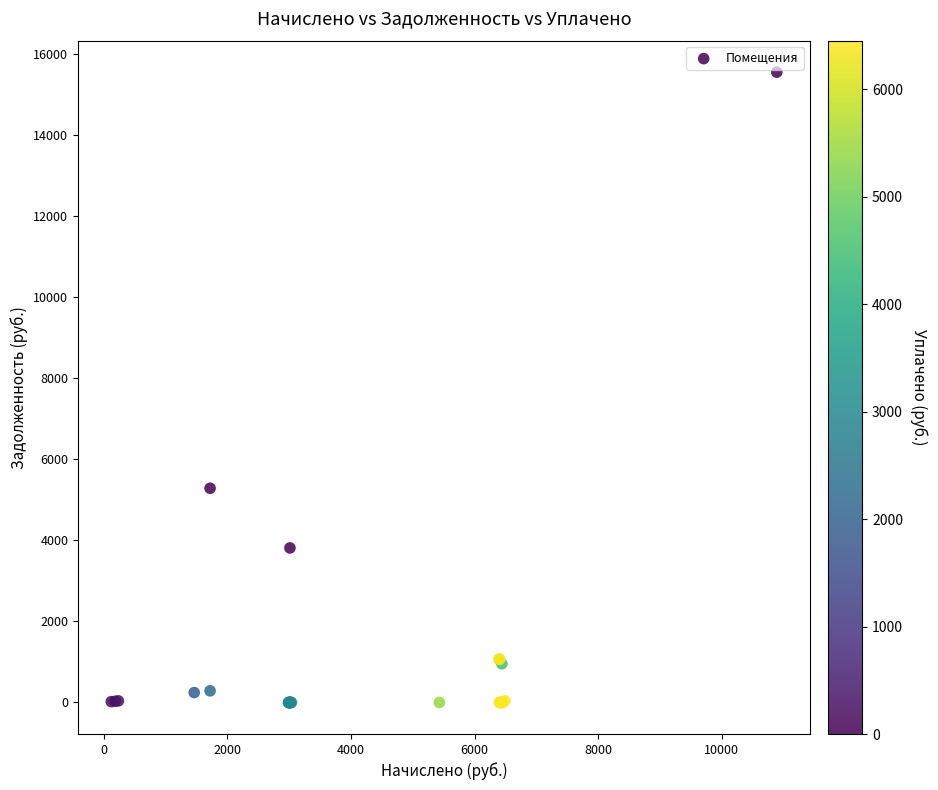

What Y value in the scatter plot is closest to 7771?

5283.2